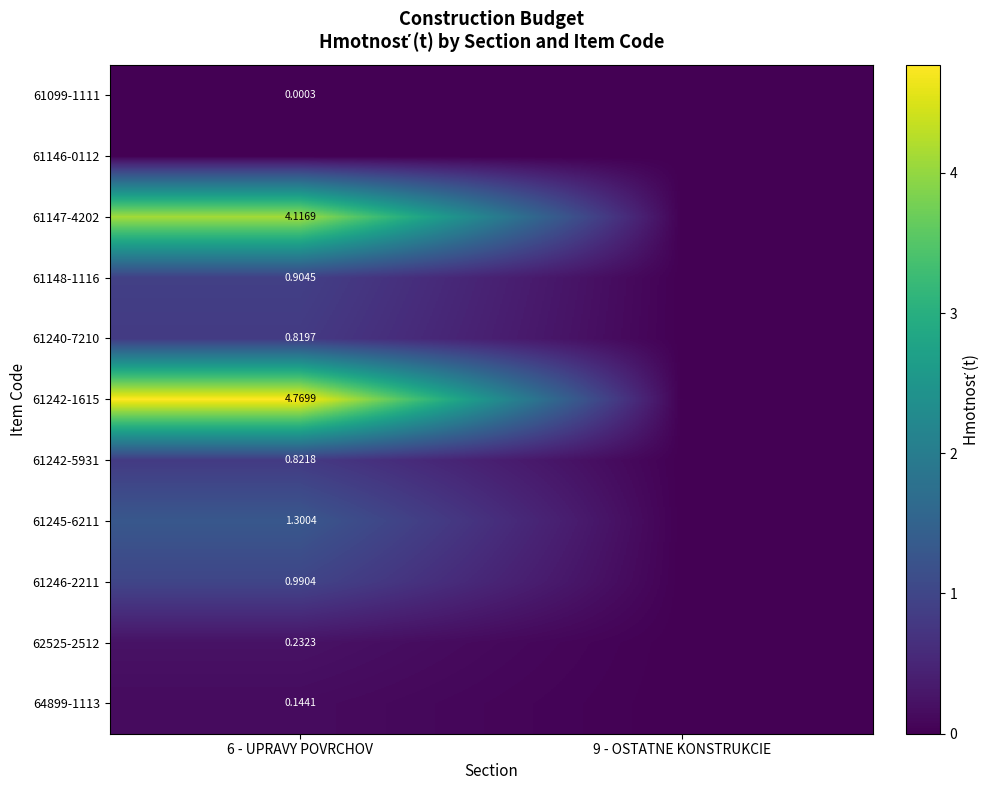

Is the value of 61246-2211 at 9 - OSTATNE KONSTRUKCIE greater than the value of 61147-4202 at 9 - OSTATNE KONSTRUKCIE?

No